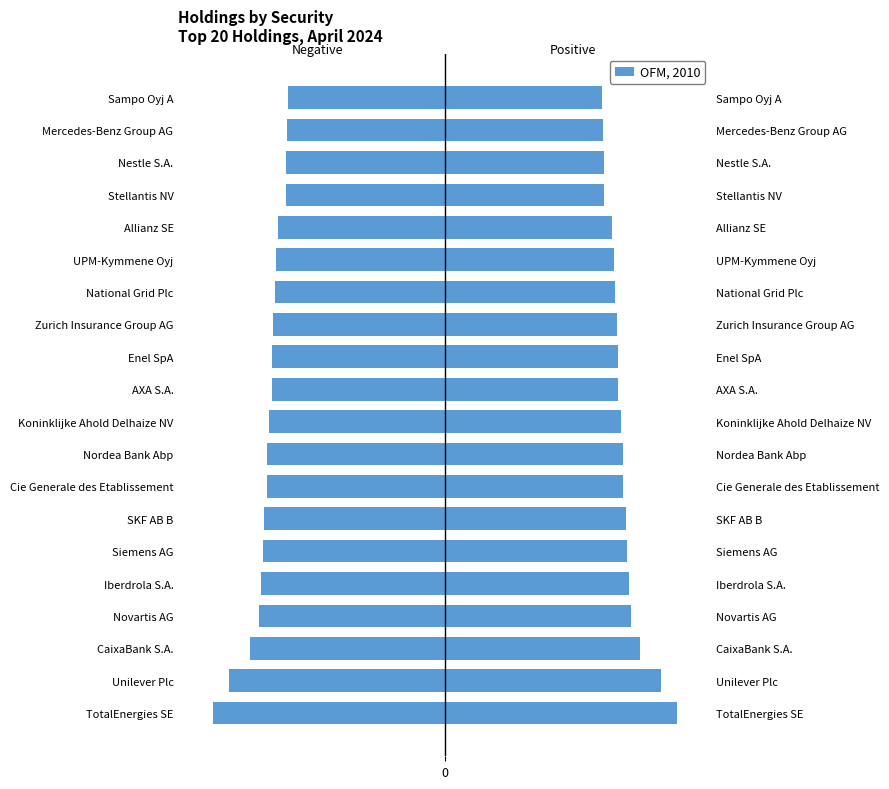

Where does the data first go above -3?

Stellantis NV